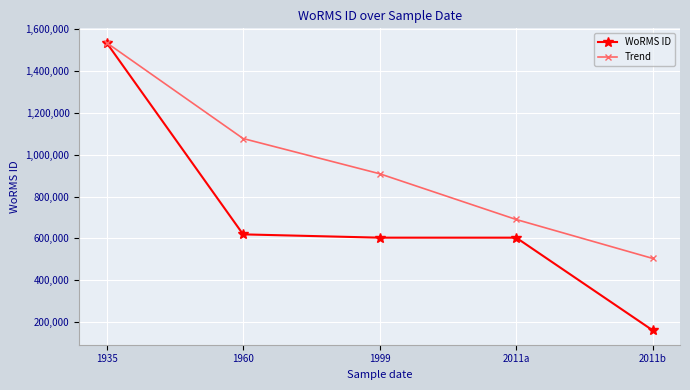

True or false: WoRMS ID has more than 2 points higher than both neighbors.

False